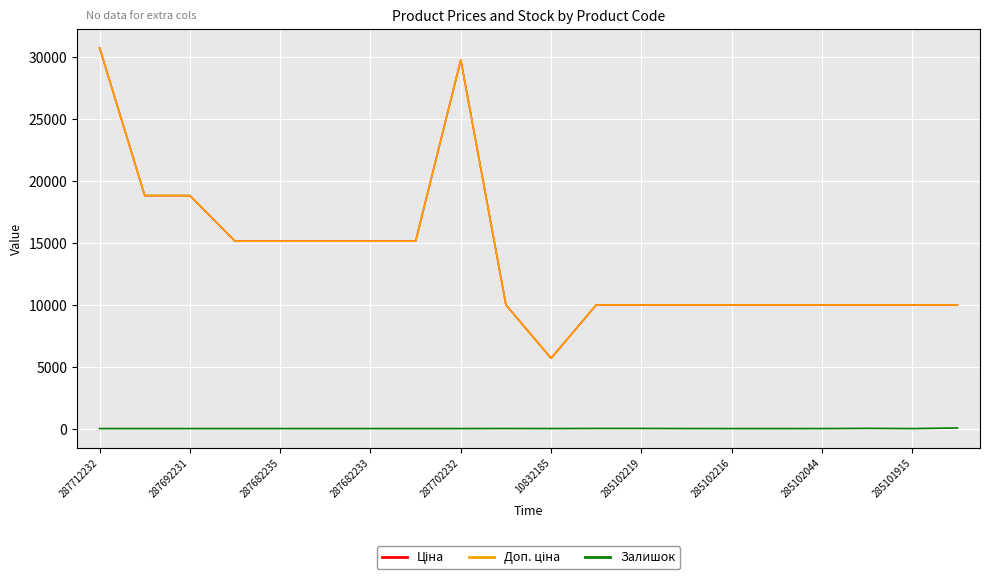

Is this an area chart (filled region under the line)?

No